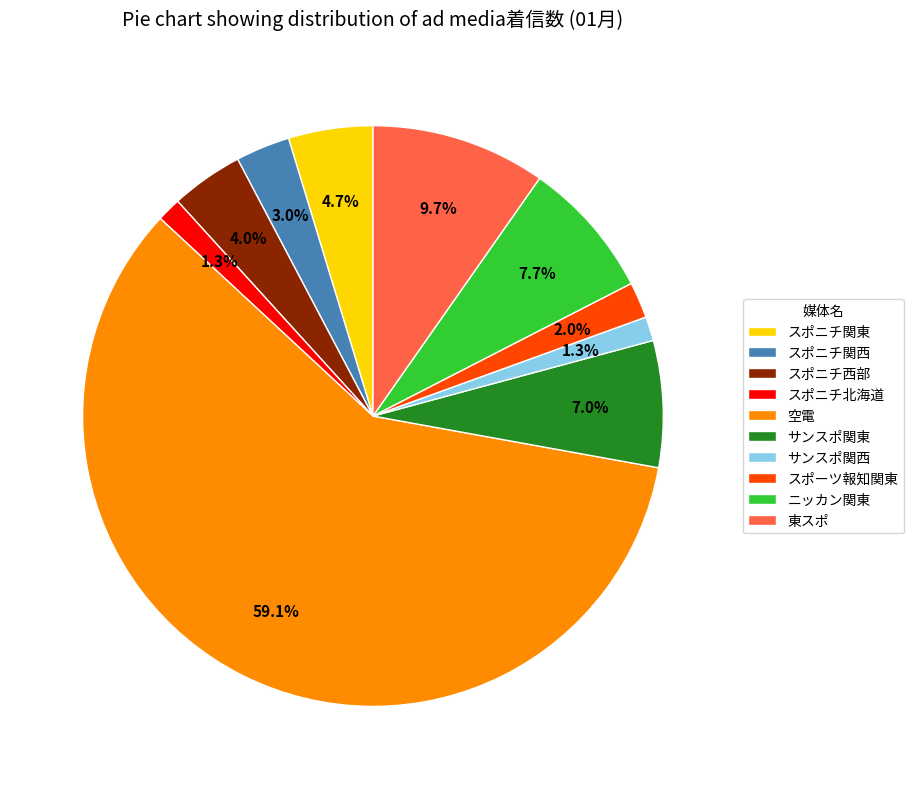

To the nearest percent, what percentage of the pie is ニッカン関東?

8%